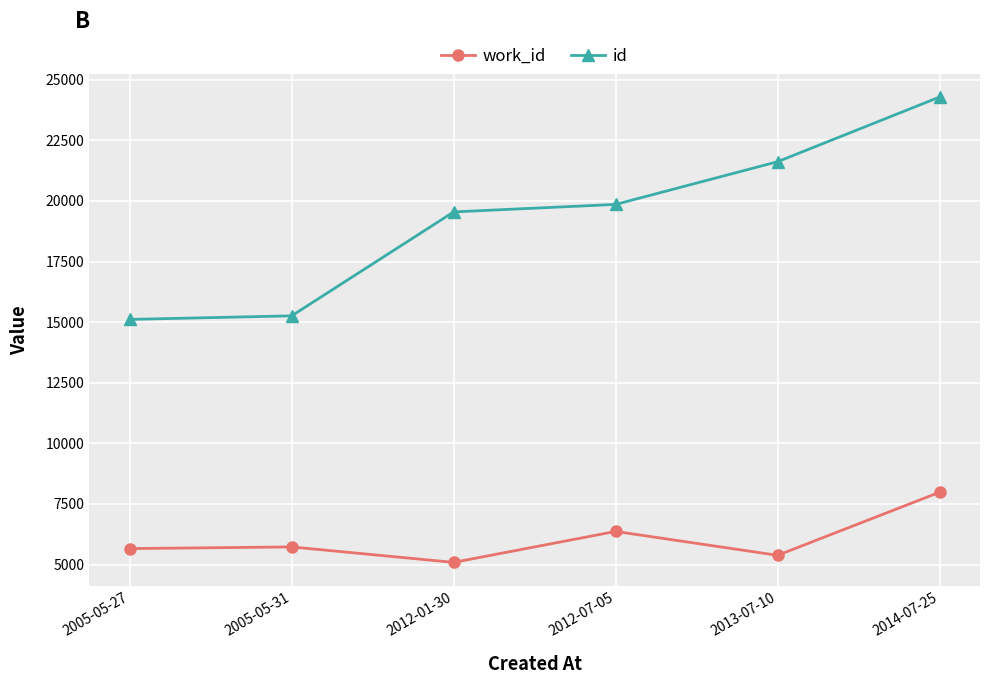

What is the total value across all series at 2014-07-25?

32271